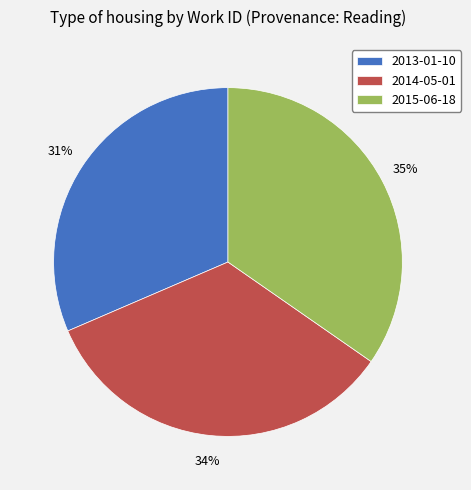

What is the smallest slice in the pie chart?

2013-01-10